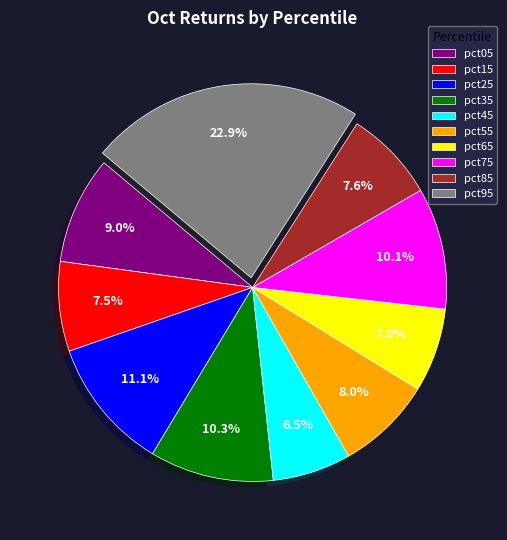

What percentage do pct55 and pct35 together represent?

18.3%